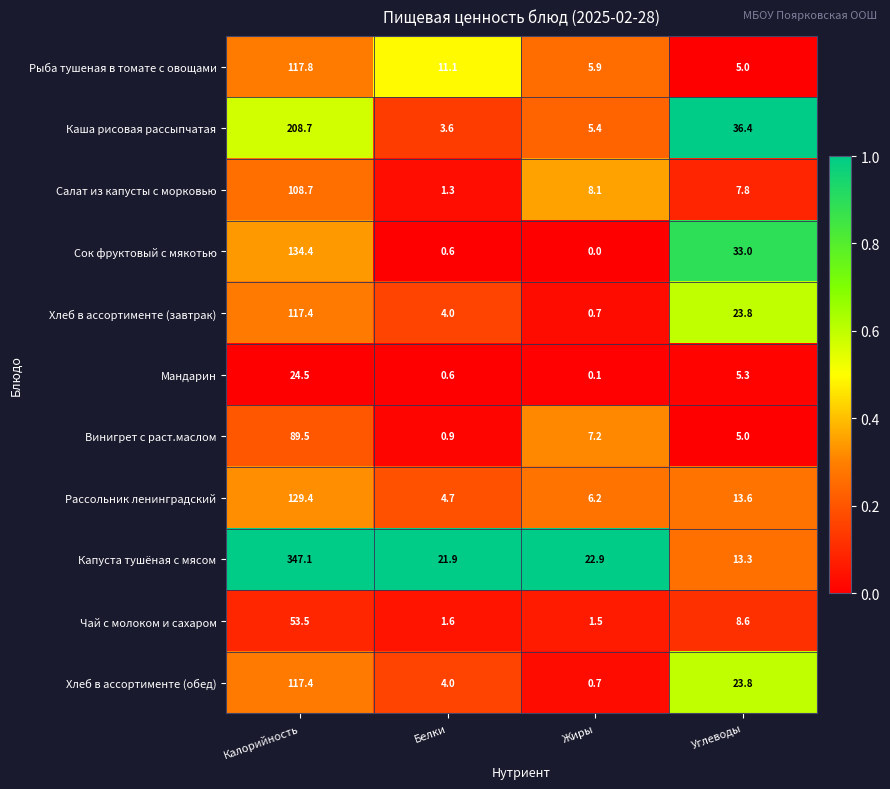

Is the value of Винигрет с раст.маслом at Белки greater than the value of Мандарин at Калорийность?

No